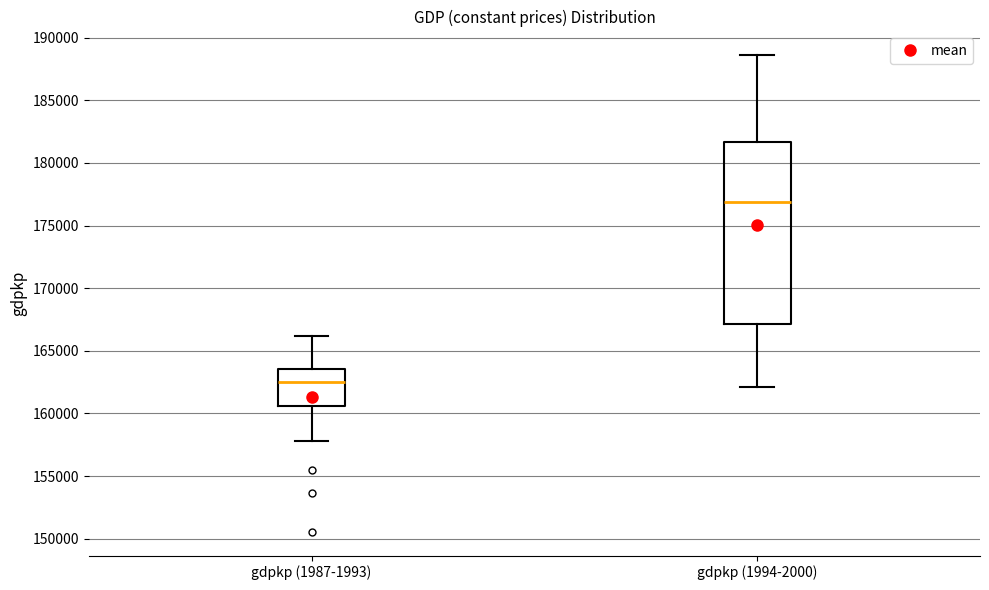

Where is the upper edge of the box for gdpkp (1987-1993) on the y-axis? The values are not printed on the chart, so give them approximately, as read against the axis.

163500